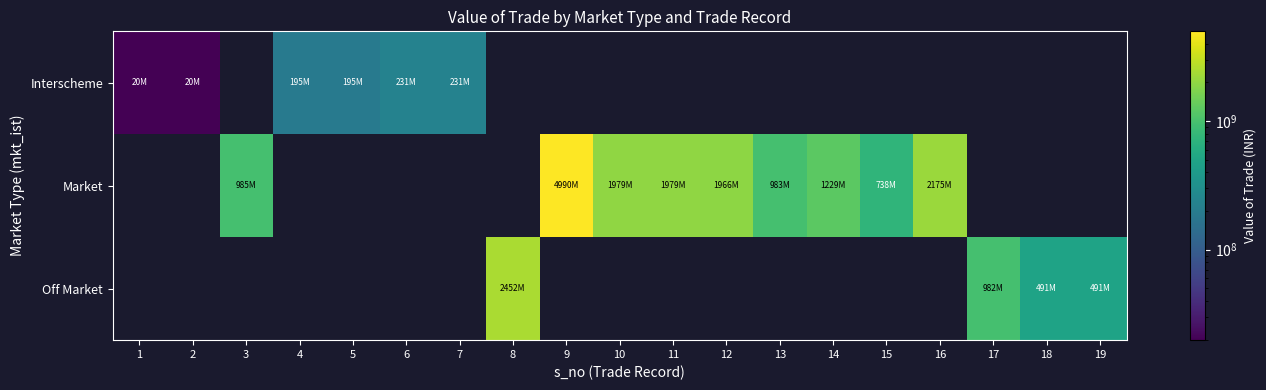

How many data points does each series have?

19